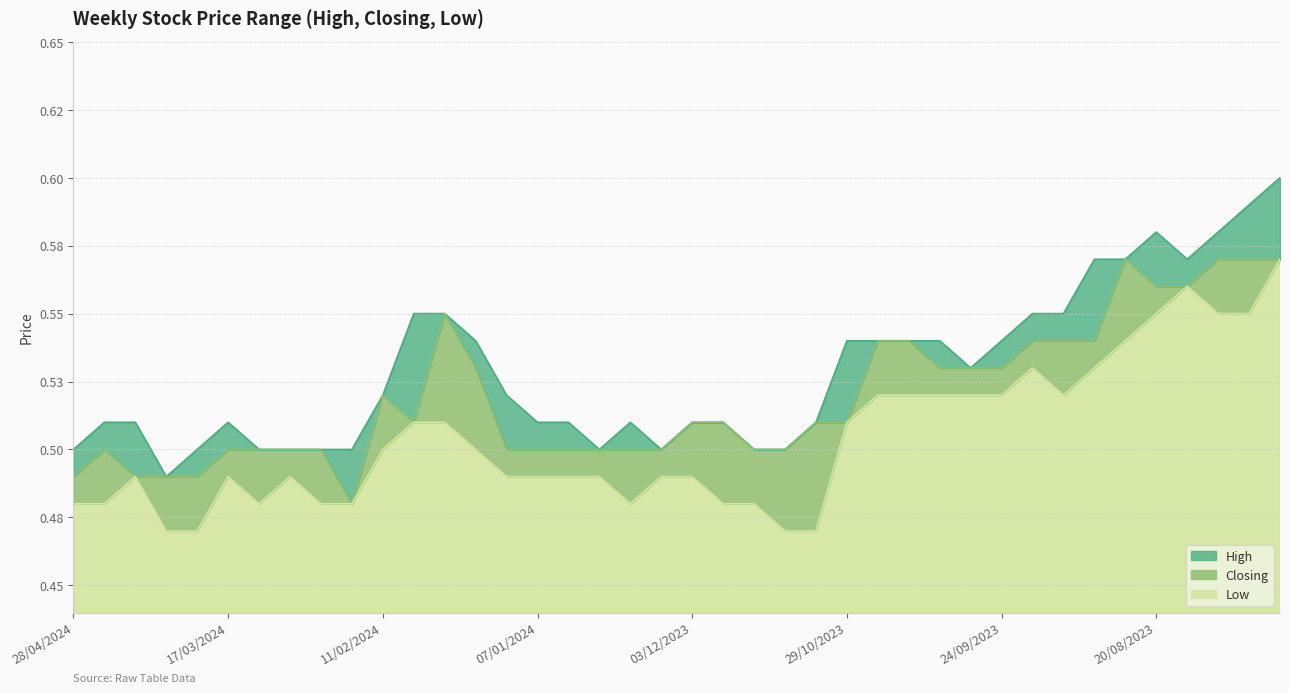

Reading right to left, what are all the values shown in this chart?

High: 0.6	0.6	0.6	0.6	0.6	0.6	0.6	0.6	0.6	0.5	0.5	0.5	0.5	0.5	0.5	0.5	0.5	0.5	0.5	0.5	0.5	0.5	0.5	0.5	0.5	0.5	0.5	0.6	0.6	0.5	0.5	0.5	0.5	0.5	0.5	0.5	0.5	0.5	0.5	0.5
Closing: 0.6	0.6	0.6	0.6	0.6	0.6	0.5	0.5	0.5	0.5	0.5	0.5	0.5	0.5	0.5	0.5	0.5	0.5	0.5	0.5	0.5	0.5	0.5	0.5	0.5	0.5	0.5	0.6	0.5	0.5	0.5	0.5	0.5	0.5	0.5	0.5	0.5	0.5	0.5	0.5
Low: 0.6	0.6	0.6	0.6	0.6	0.5	0.5	0.5	0.5	0.5	0.5	0.5	0.5	0.5	0.5	0.5	0.5	0.5	0.5	0.5	0.5	0.5	0.5	0.5	0.5	0.5	0.5	0.5	0.5	0.5	0.5	0.5	0.5	0.5	0.5	0.5	0.5	0.5	0.5	0.5